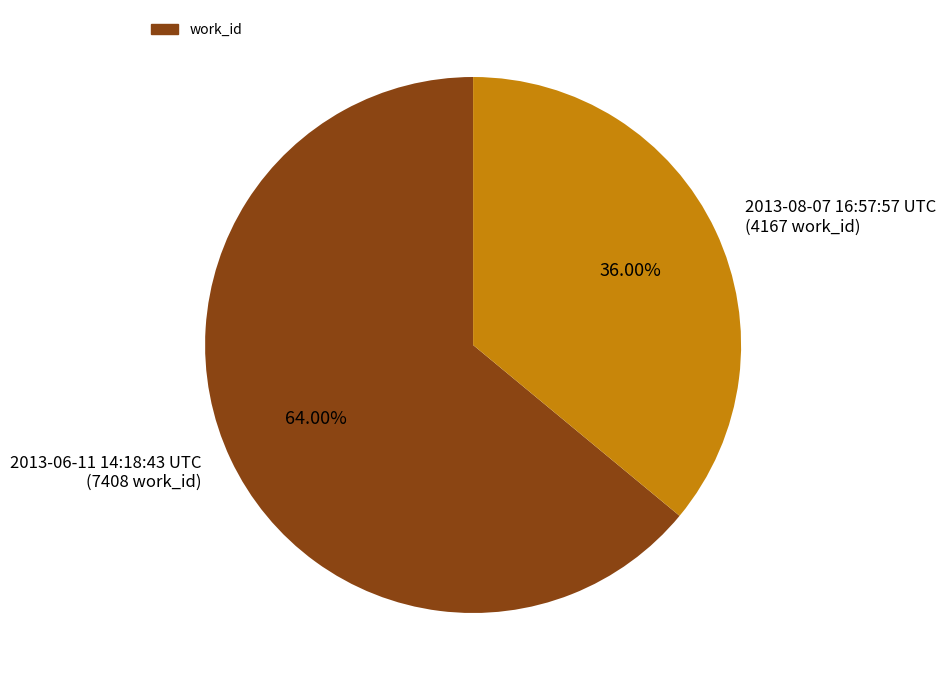

How much of the chart is everything except 2013-06-11 14:18:43 UTC?

36.0%